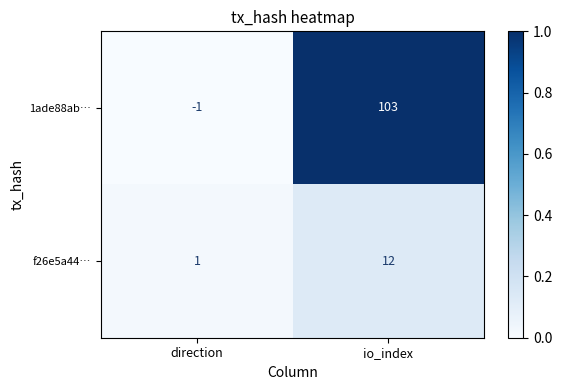

Reading right to left, what are all the values shown in this chart?

1ade88ab…: io_index=103	direction=-1
f26e5a44…: io_index=12	direction=1